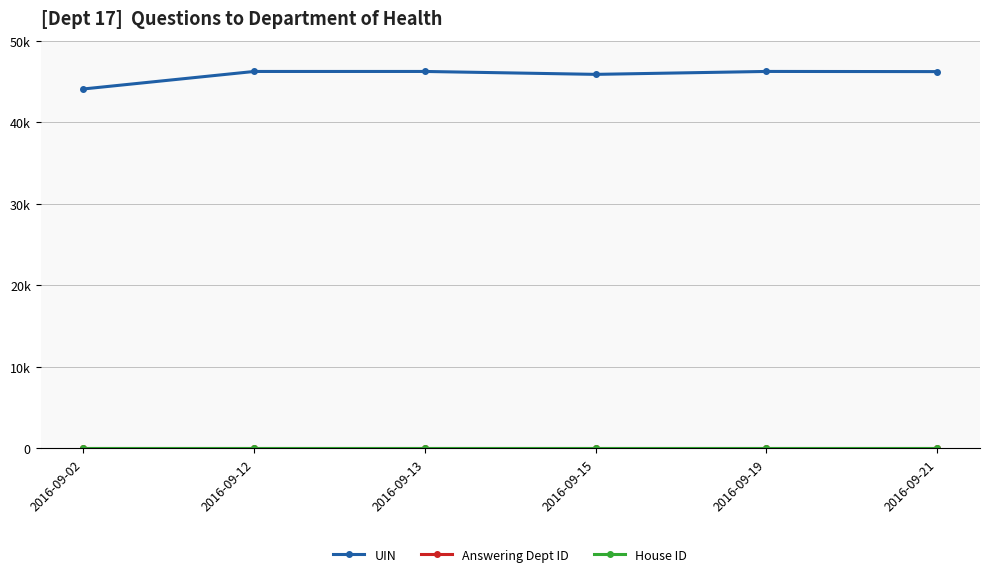

Does the chart have visible grid lines?

Yes